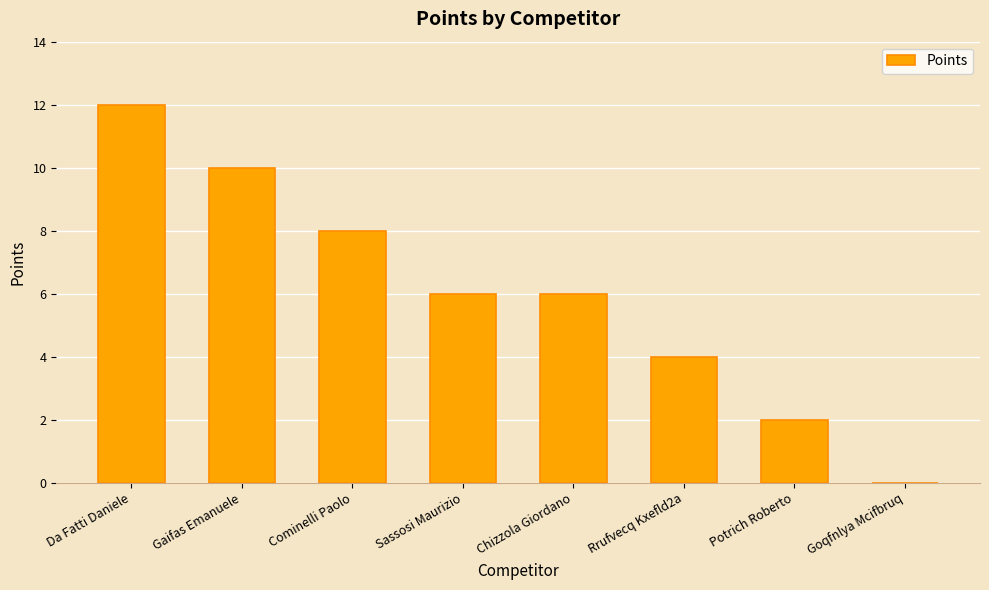

How many positive values are there?

7